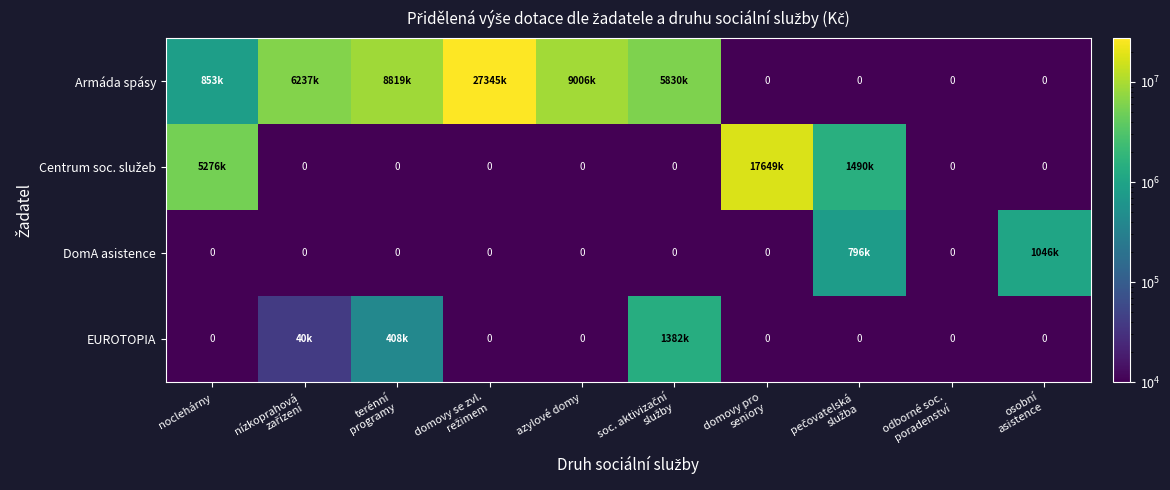

Is the value of Armáda spásy at domovy pro seniory greater than the value of DomA asistence at domovy pro seniory?

No